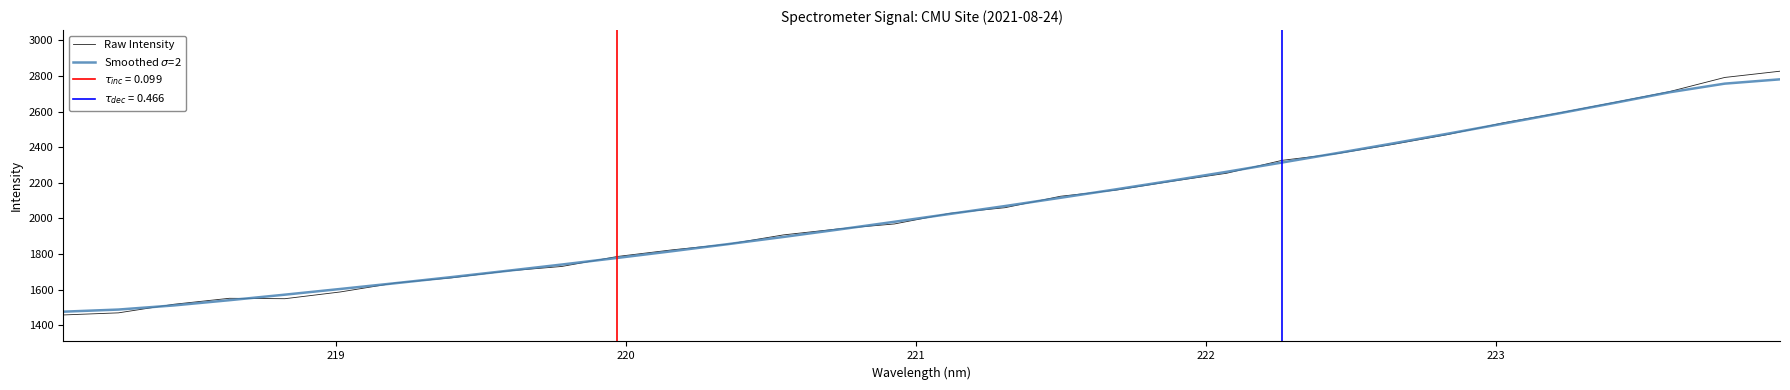

What is the minimum value for Raw Intensity?

1457.7